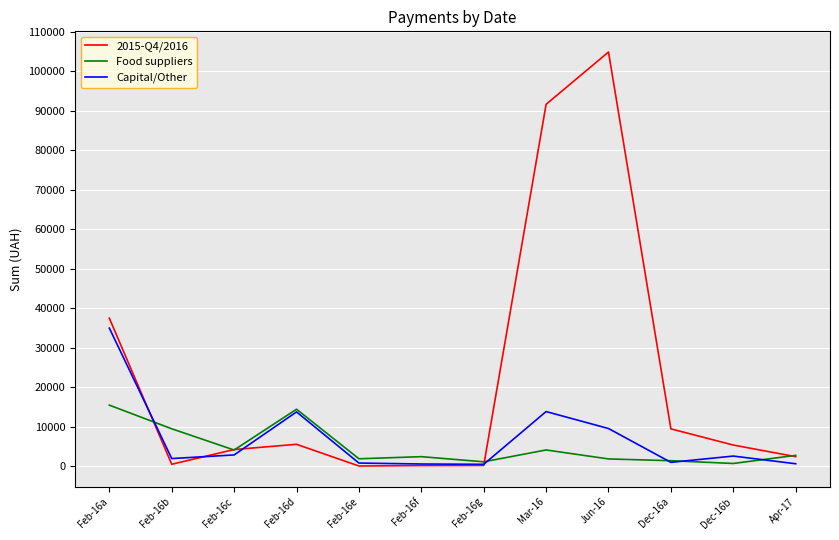

Which series has the largest range (max minus min)?

2015-Q4/2016